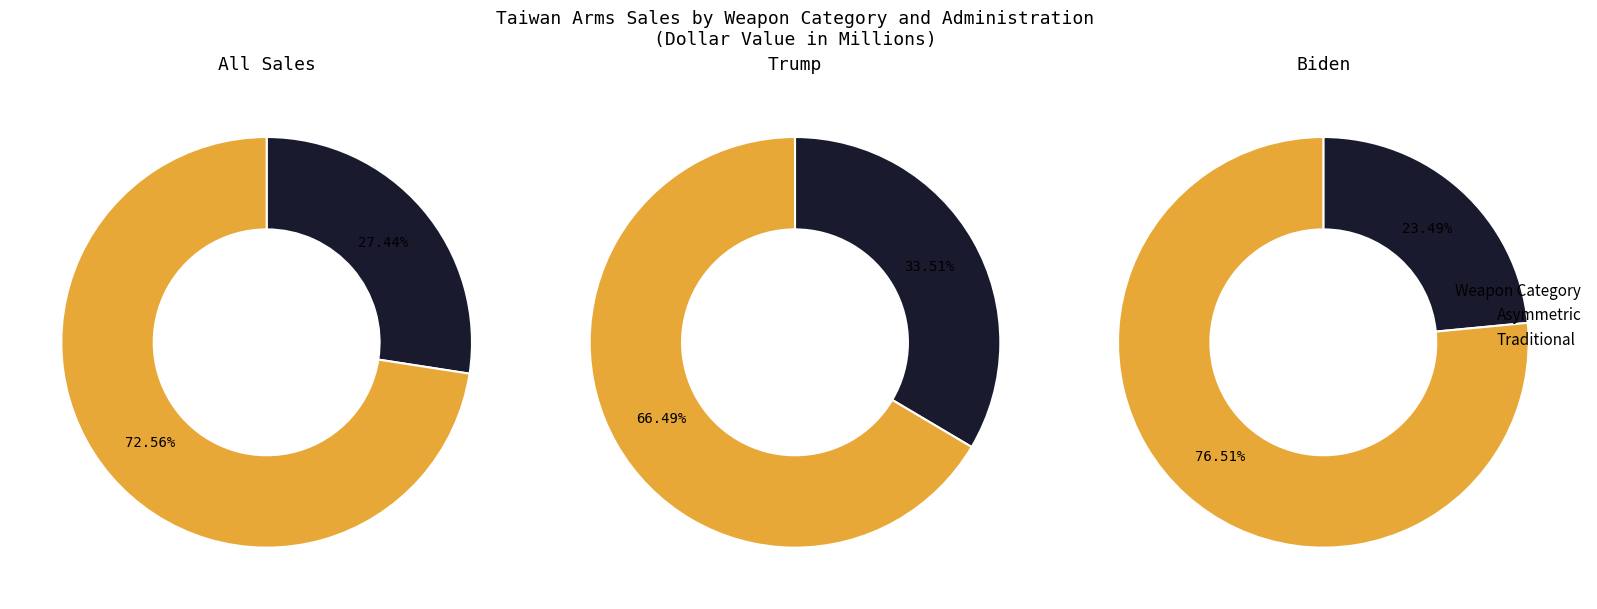

Between Traditional and Asymmetric, which is larger?

Traditional